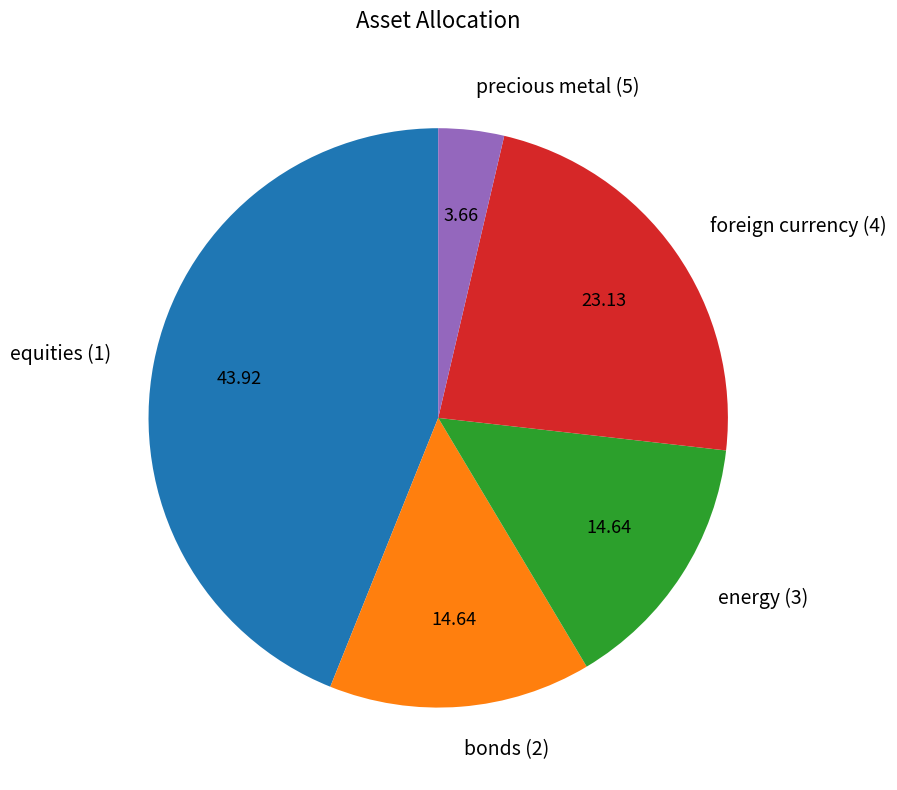

How many segments does this pie chart have?

5